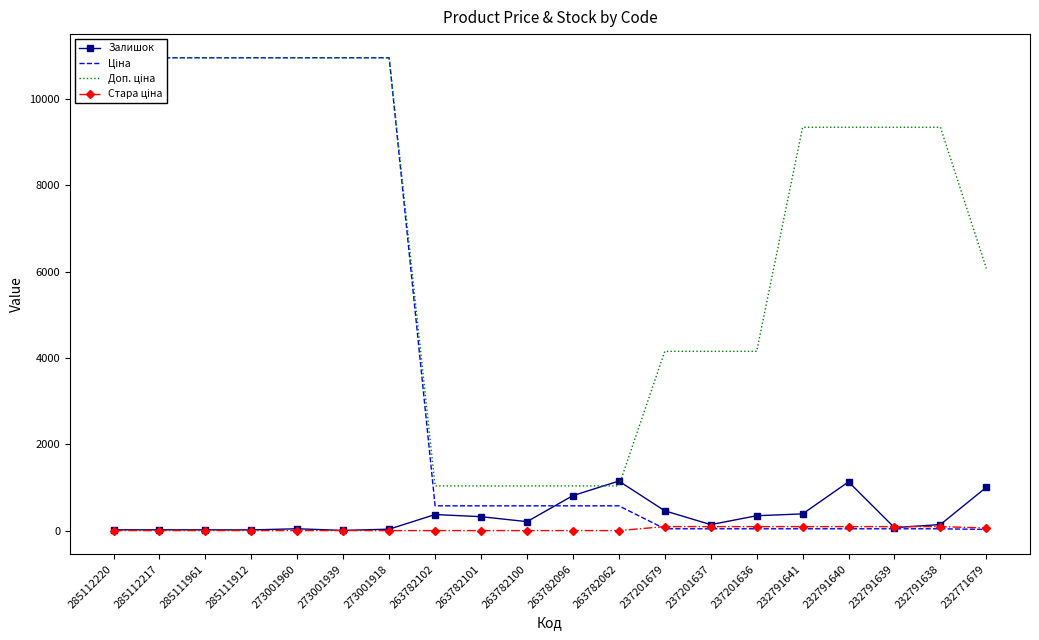

What is the highest value of the Залишок series?

1147.0